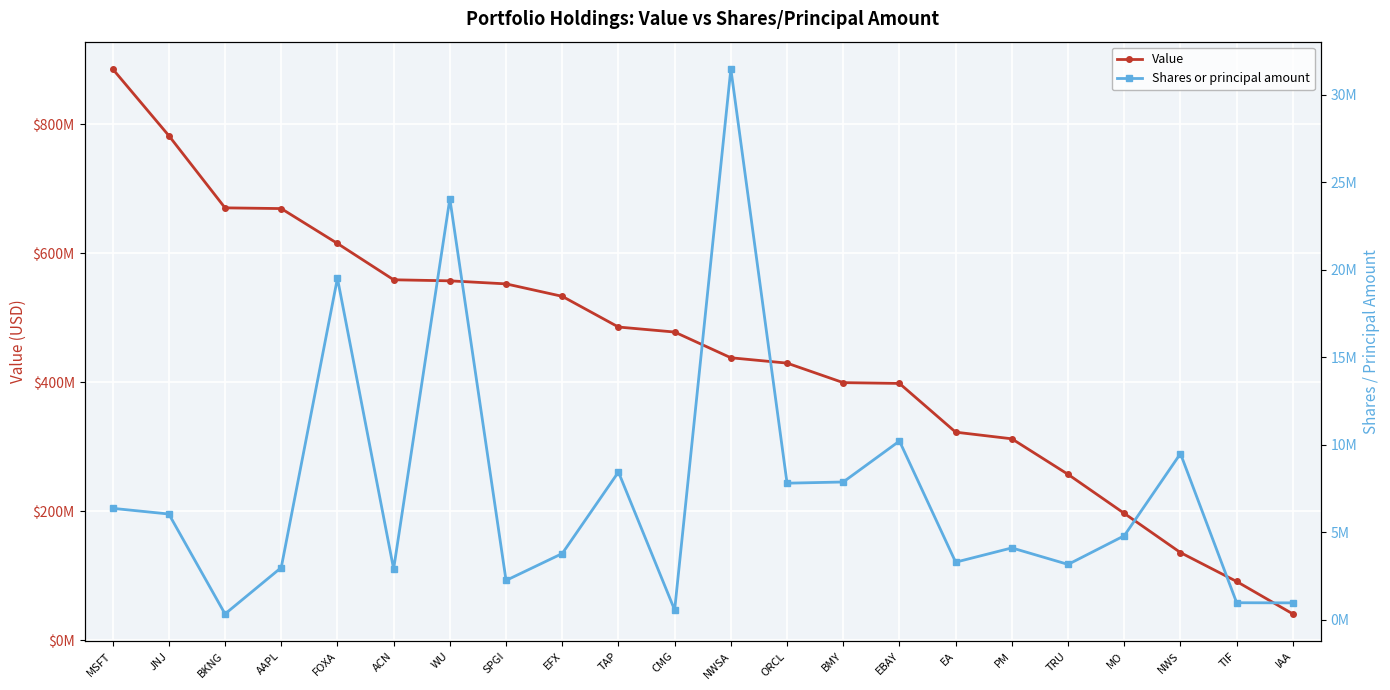

What is the sum of all Shares or principal amount values?

161507354